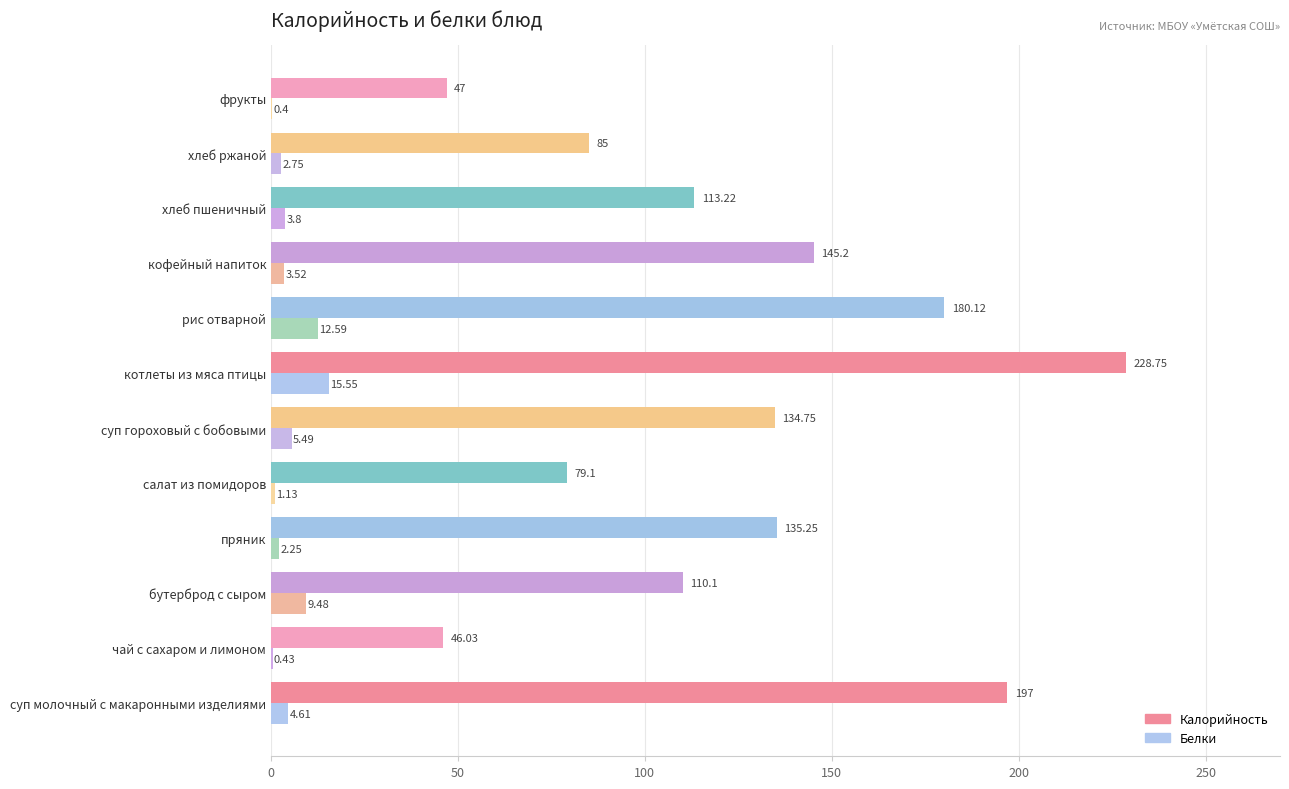

Which label corresponds to the largest value in the chart?

котлеты из мяса птицы